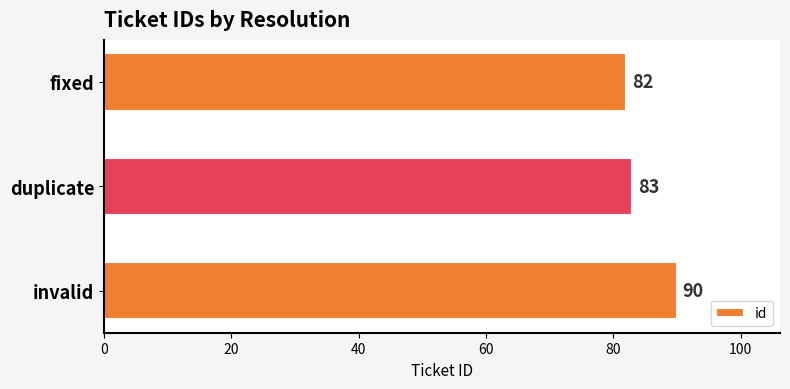

What is the minimum value shown in the chart?

82